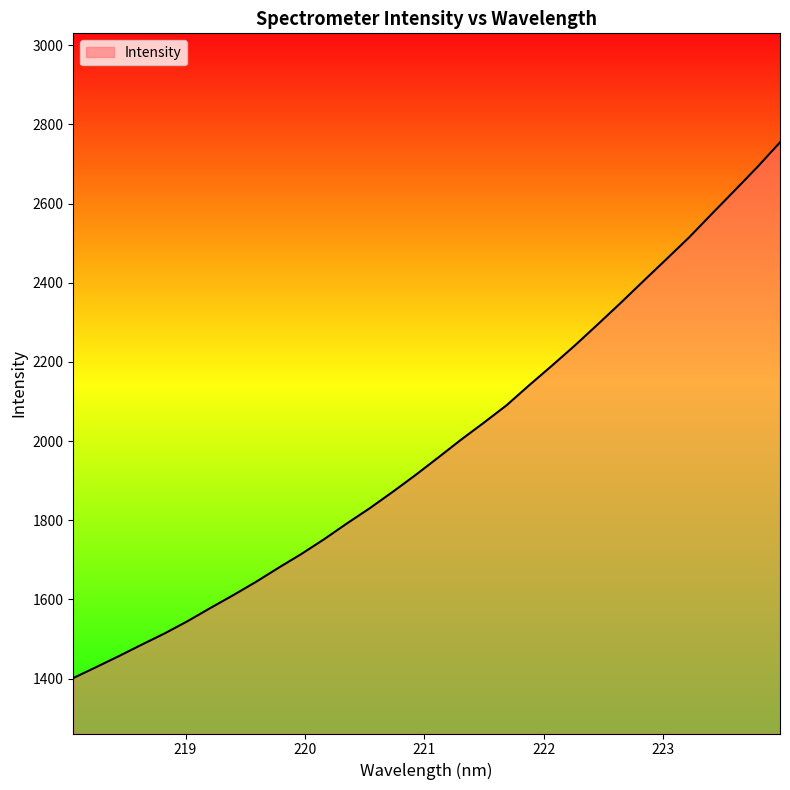

What is the maximum value shown in the chart?

2754.8